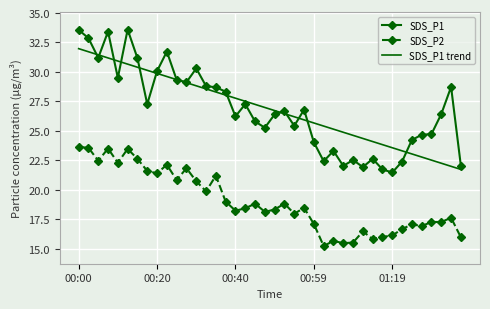

True or false: SDS_P1 has more than 2 interior local peaks.

True